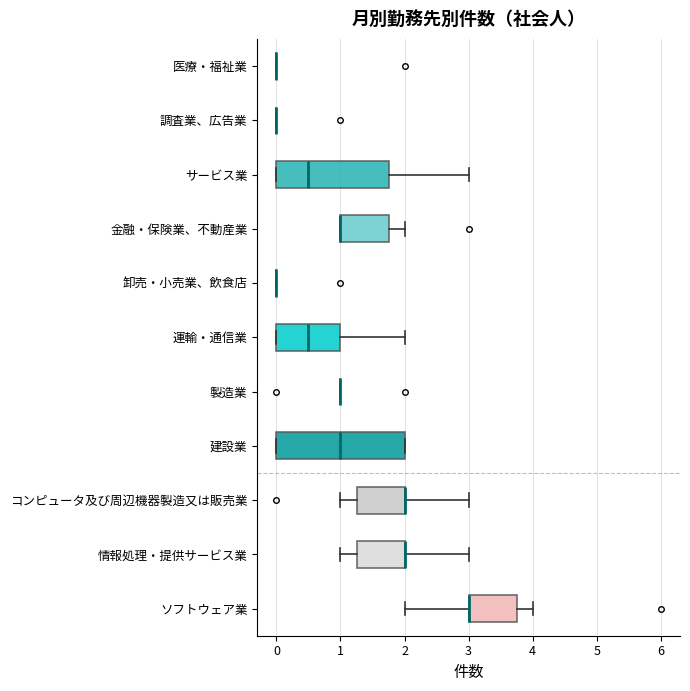

Reading bottom to top, read every box against the x-axis: the position of its median line, the range the box covers, and the ends of its whiskers. The values are not printed on the chart, so give them approximately, as read against the axis.

ソフトウェア業: median 3.0 (drawn on the box's left edge), box 3.0 to 3.8, whiskers 2.0 to 4.0
情報処理・提供サービス業: median 2.0 (drawn on the box's right edge), box 1.3 to 2.0, whiskers 1.0 to 3.0
コンピュータ及び周辺機器製造又は販売業: median 2.0 (drawn on the box's right edge), box 1.3 to 2.0, whiskers 1.0 to 3.0
建設業: median 1.0, box 0.0 to 2.0, whiskers 0.0 to 2.0
製造業: box collapsed to a line at 1.0, whiskers 1.0 to 1.0
運輸・通信業: median 0.5, box 0.0 to 1.0, whiskers 0.0 to 2.0
卸売・小売業、飲食店: box collapsed to a line at 0.0, whiskers 0.0 to 0.0
金融・保険業、不動産業: median 1.0 (drawn on the box's left edge), box 1.0 to 1.8, whiskers 1.0 to 2.0
サービス業: median 0.5, box 0.0 to 1.8, whiskers 0.0 to 3.0
調査業、広告業: box collapsed to a line at 0.0, whiskers 0.0 to 0.0
医療・福祉業: box collapsed to a line at 0.0, whiskers 0.0 to 0.0